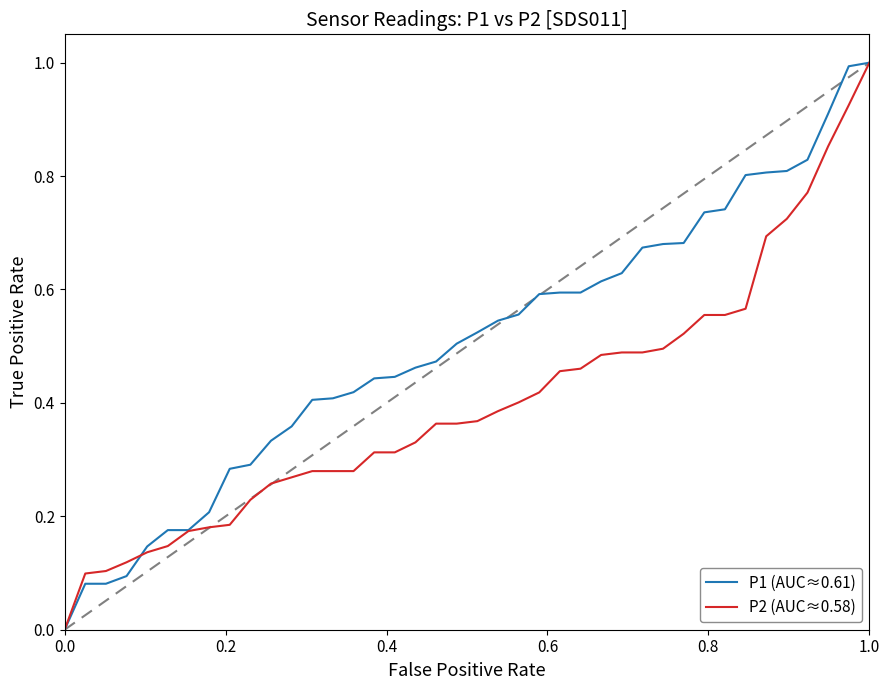

How many values in the P2 (AUC≈0.58) series exceed 0?

39